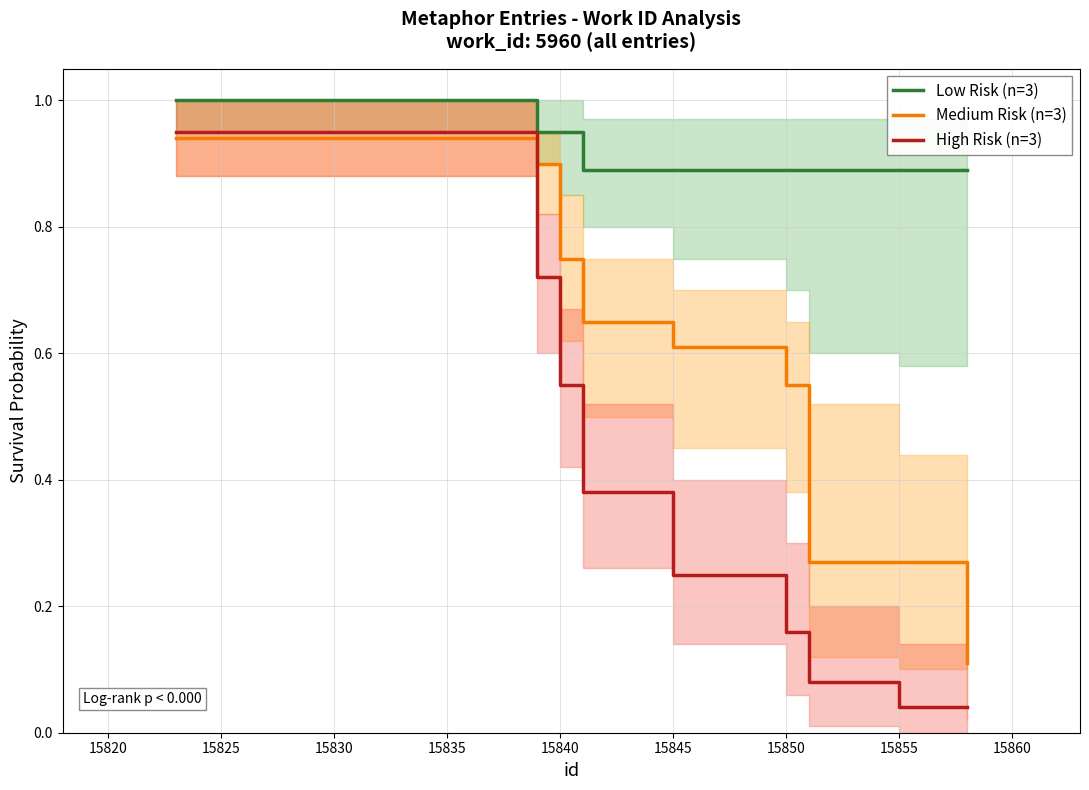

List the series in order of their peak value, highest first.

Low Risk (n=3), High Risk (n=3), Medium Risk (n=3)